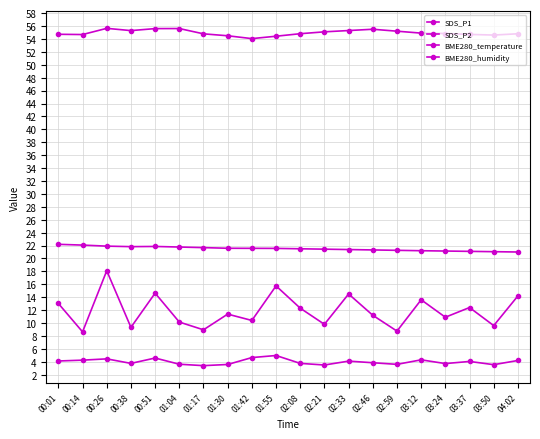

In SDS_P2, how many points are lower than both neighbors (excluding endpoints)?

6